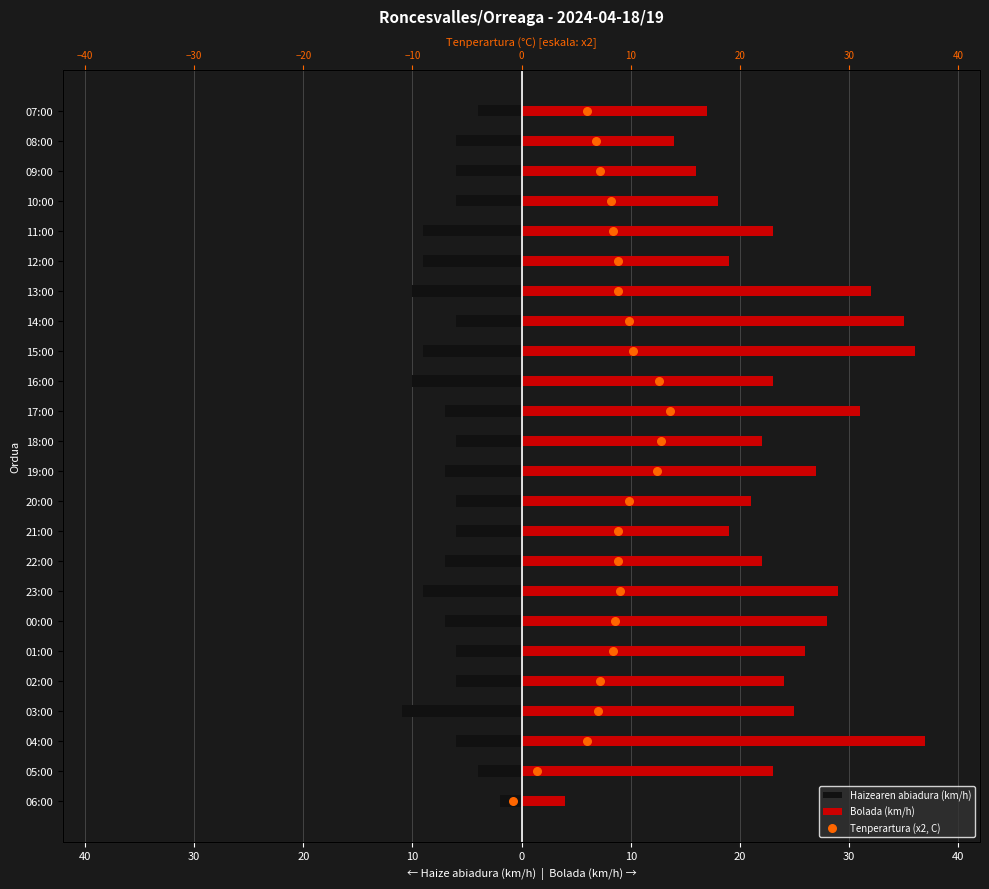

Which series has the largest total across all categories?

Bolada (km/h)